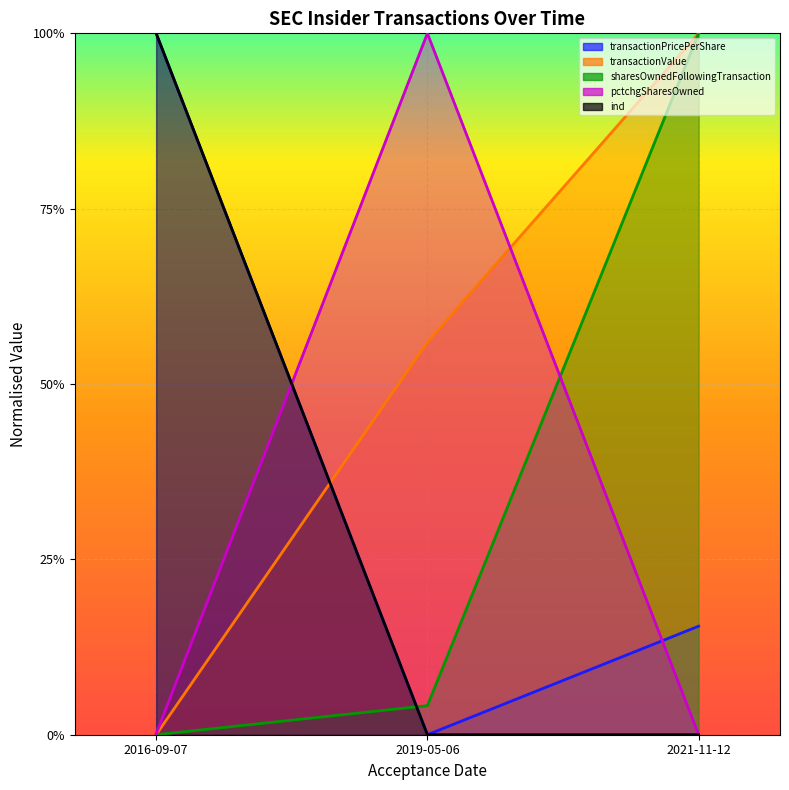

What is the sum of all ind values?

1.0